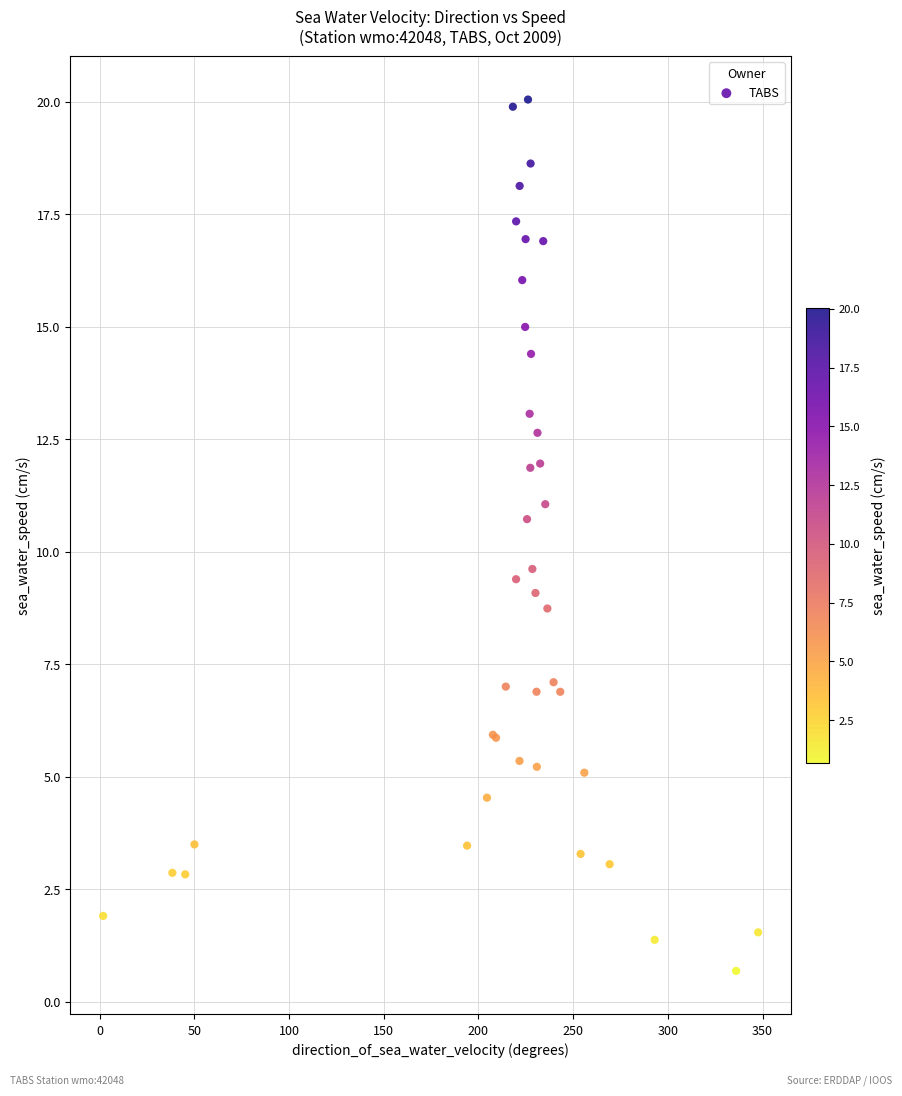

What Y value in the scatter plot is closest to 10?

9.6